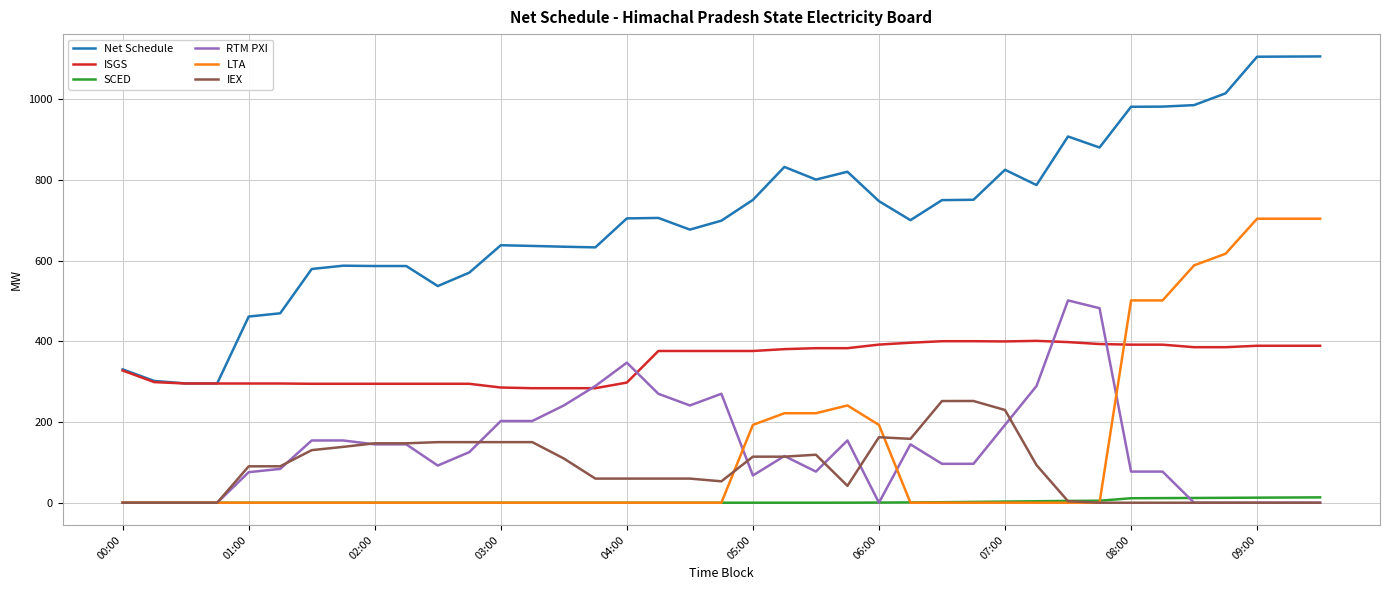

What is the lowest value of the ISGS series?

283.9